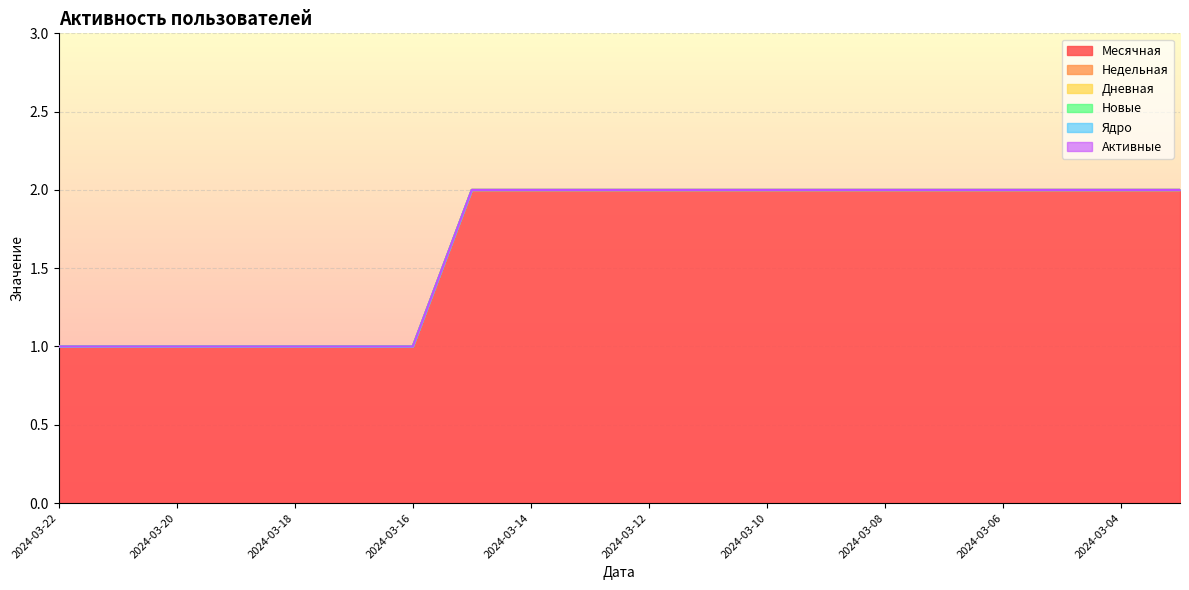

Which series has the largest range (max minus min)?

Месячная